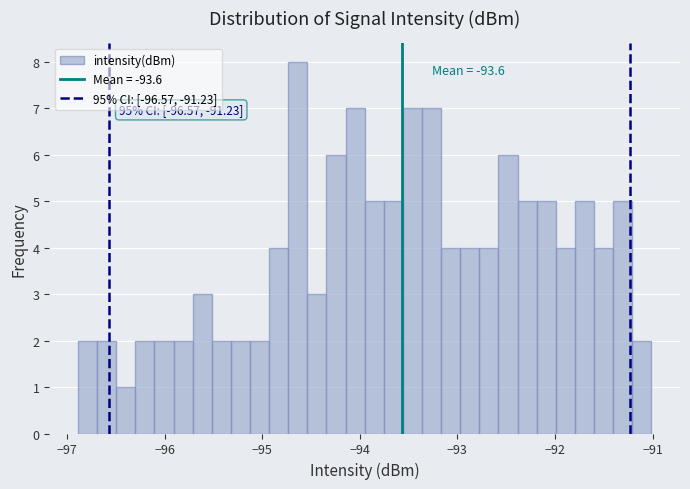

Around what value on the x-axis is the tallest bar? Give the approximate position of its centre, as read against the axis.

-94.6